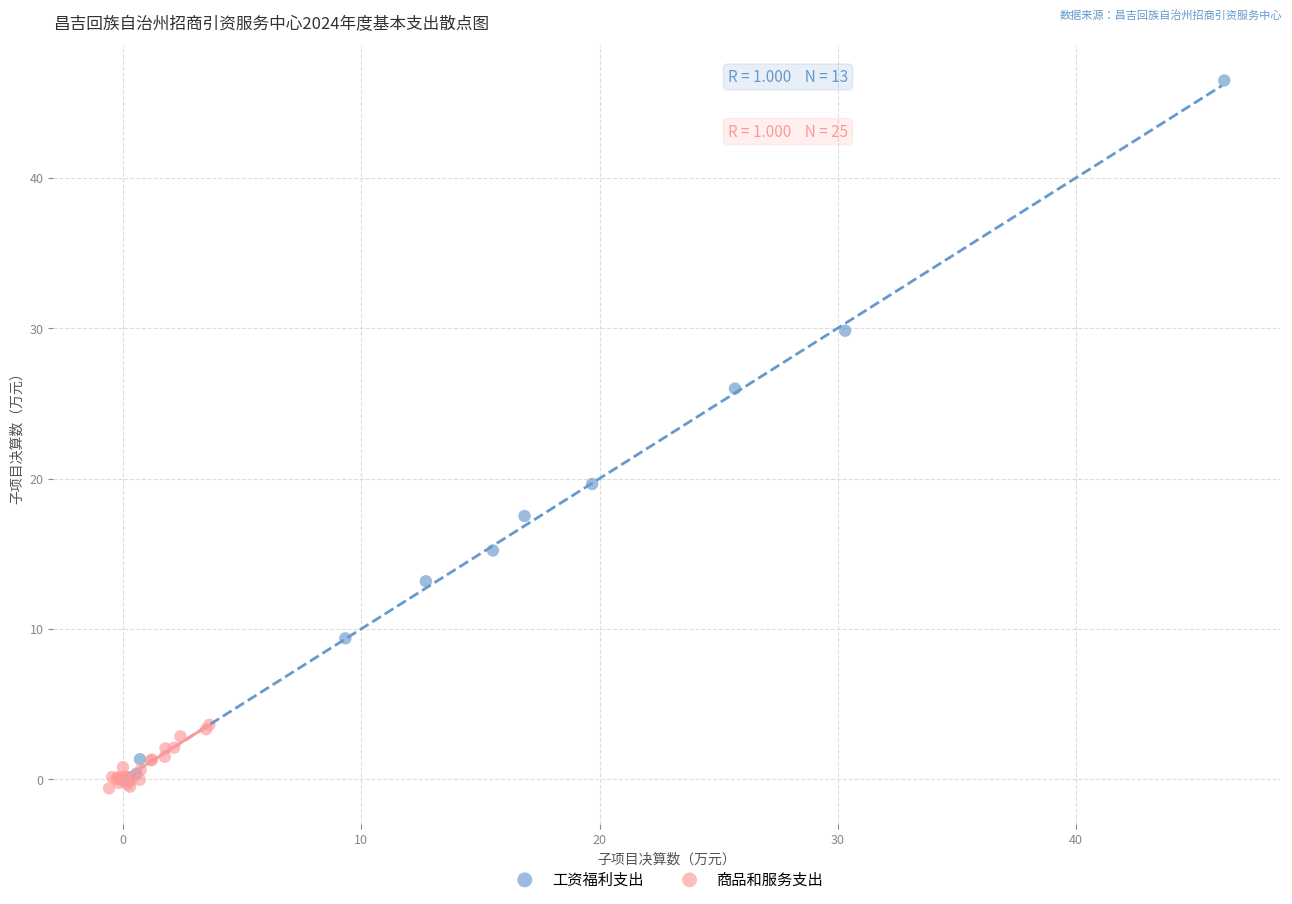

Which series contains the highest Y value?

工资福利支出